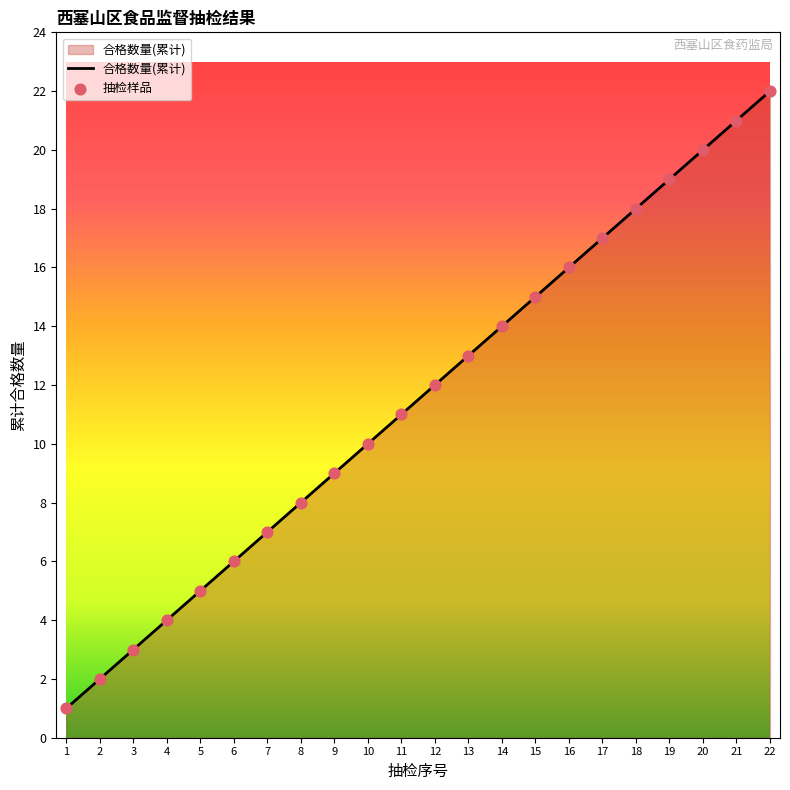

Which label corresponds to the largest value in the chart?

22